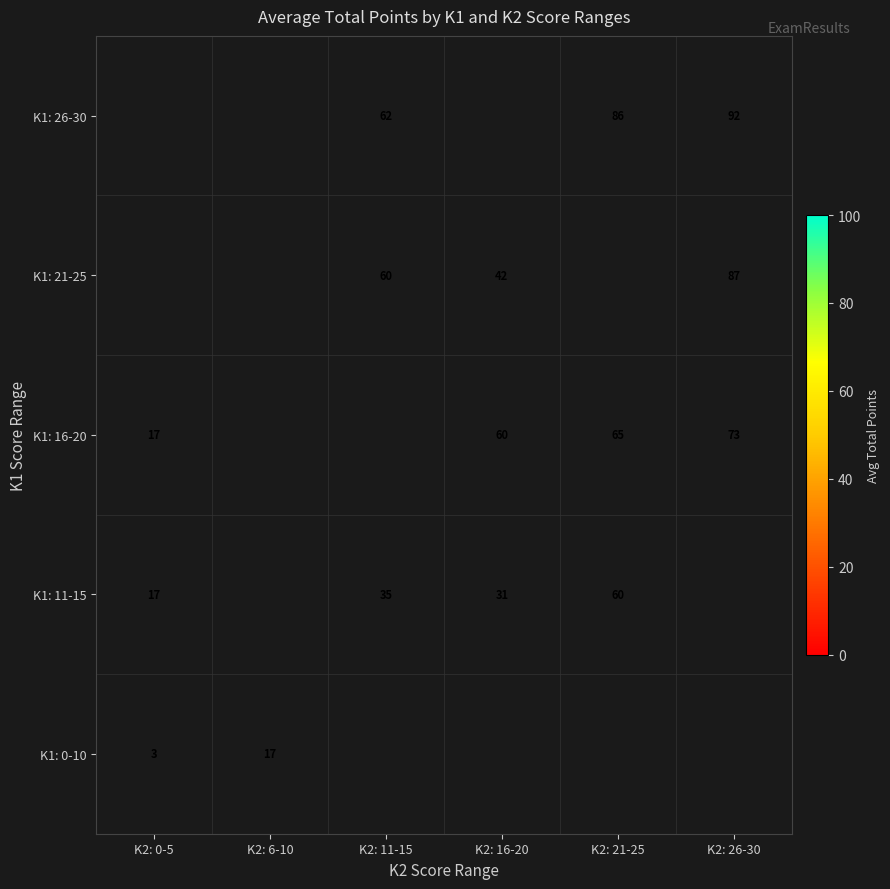

The value of K1: 11-15 at K2: 11-15 is 16.4. True or false?

False